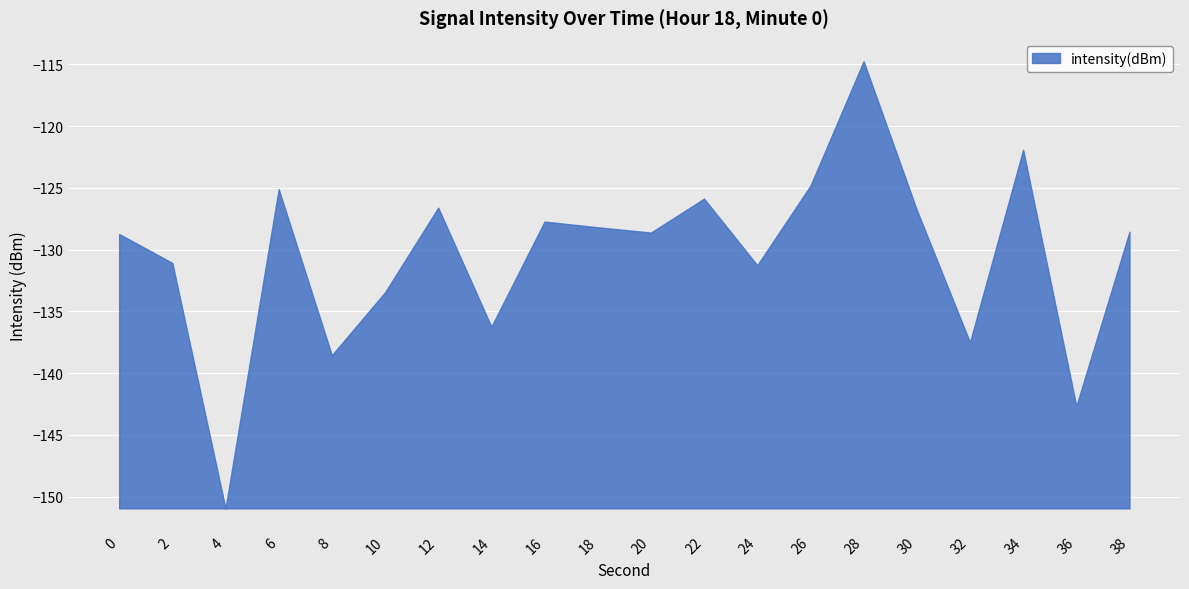

How many categories are shown in the chart?

20